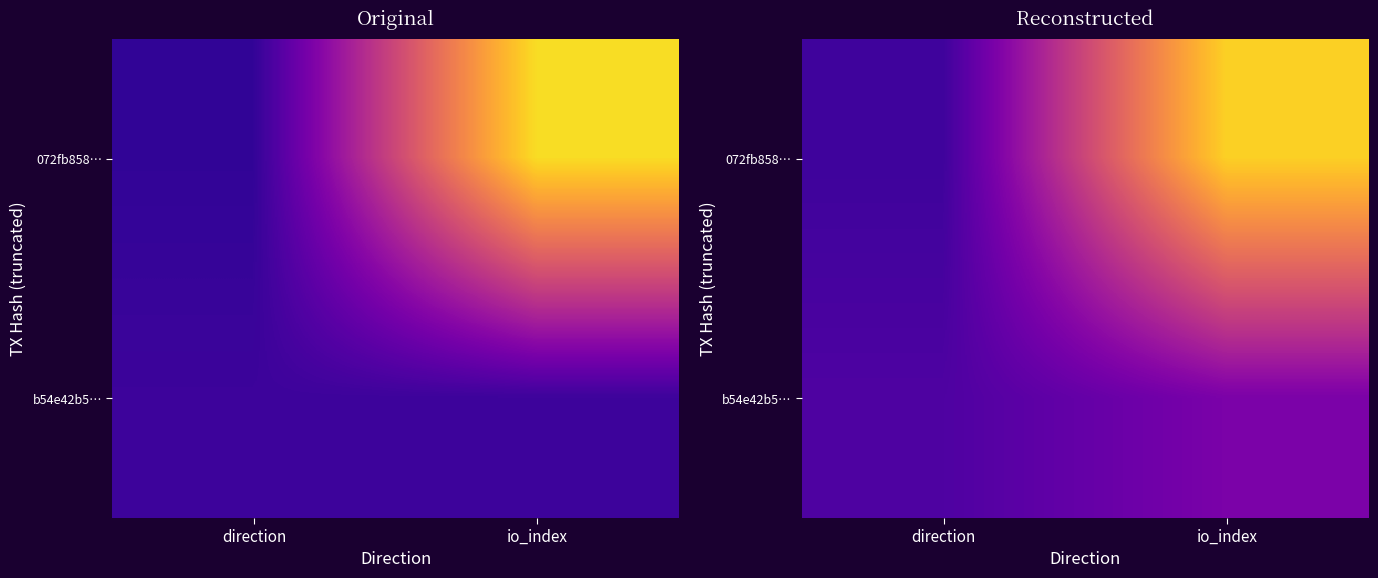

List the labels in order of b54e42b5… value, smallest first.

direction, io_index